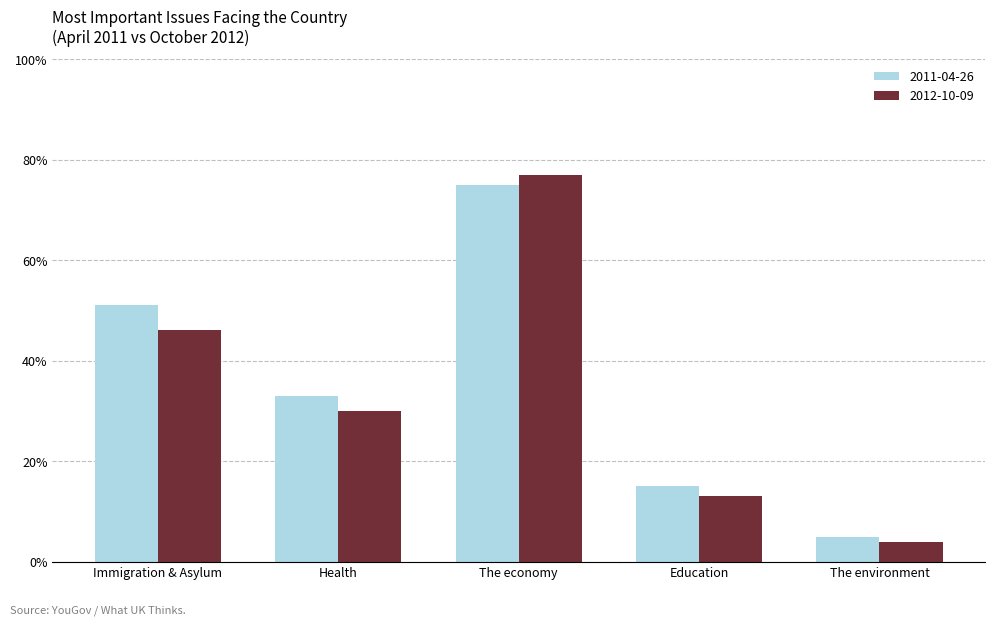

Rank the series by their maximum value, from lowest to highest.

2011-04-26, 2012-10-09